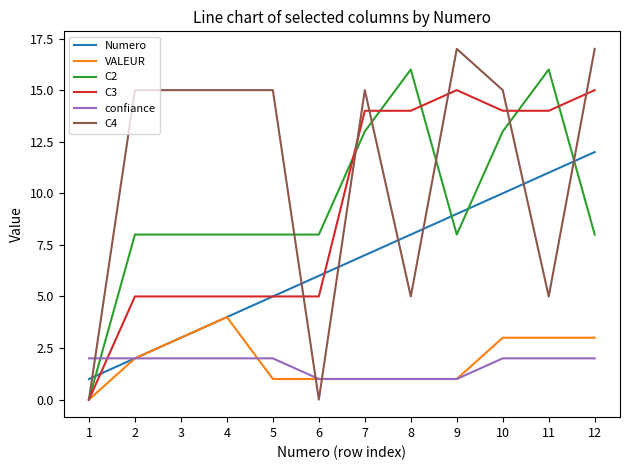

What is the average value of the confiance series?

2